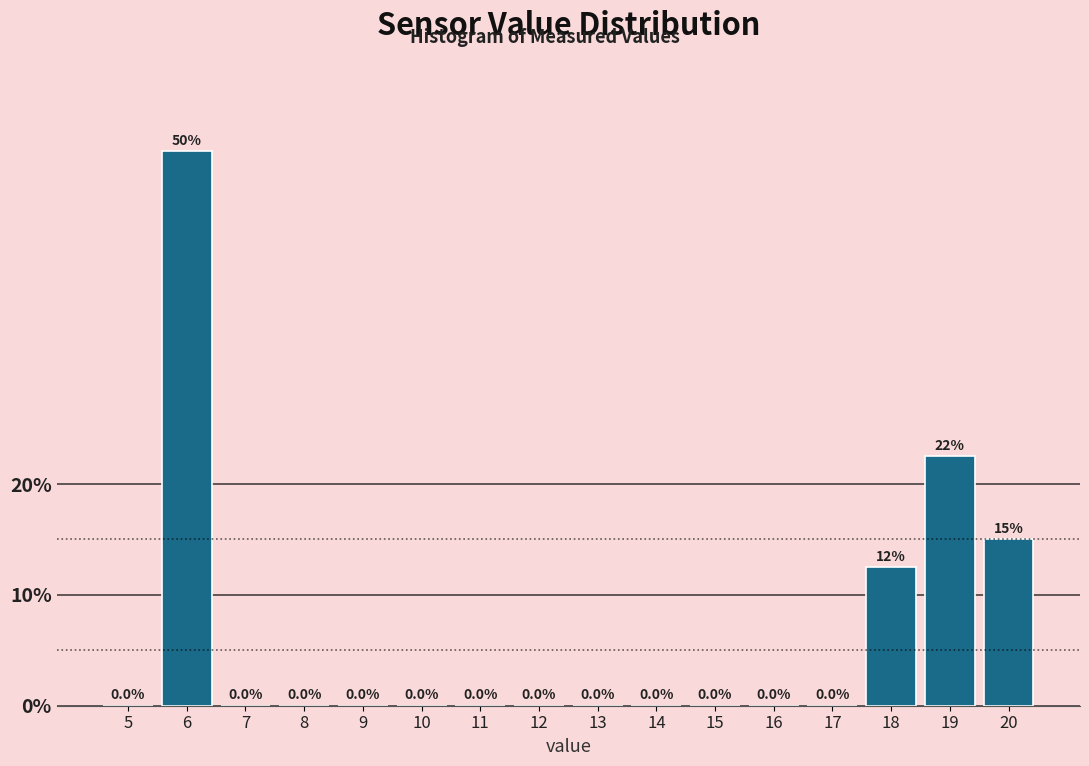

Reading left to right, list all the values displayed in this chart.

5=0.0	6=50.0	7=0.0	8=0.0	9=0.0	10=0.0	11=0.0	12=0.0	13=0.0	14=0.0	15=0.0	16=0.0	17=0.0	18=12.5	19=22.5	20=15.0